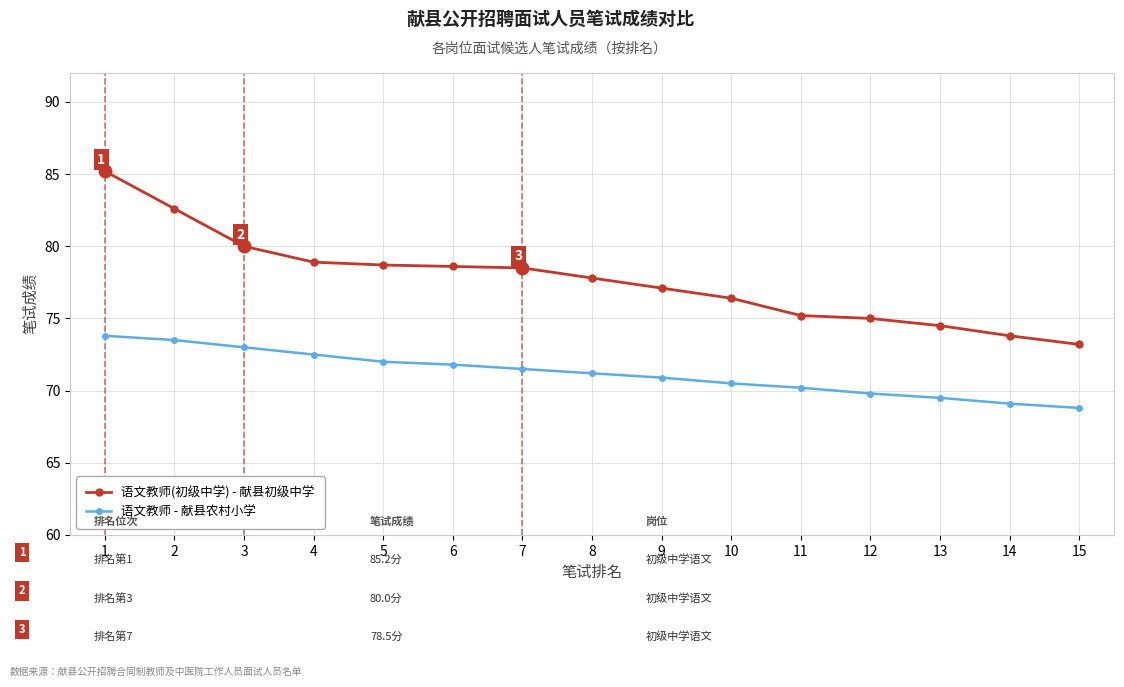

Which series changed the most between 13 and 14?

语文教师(初级中学) - 献县初级中学